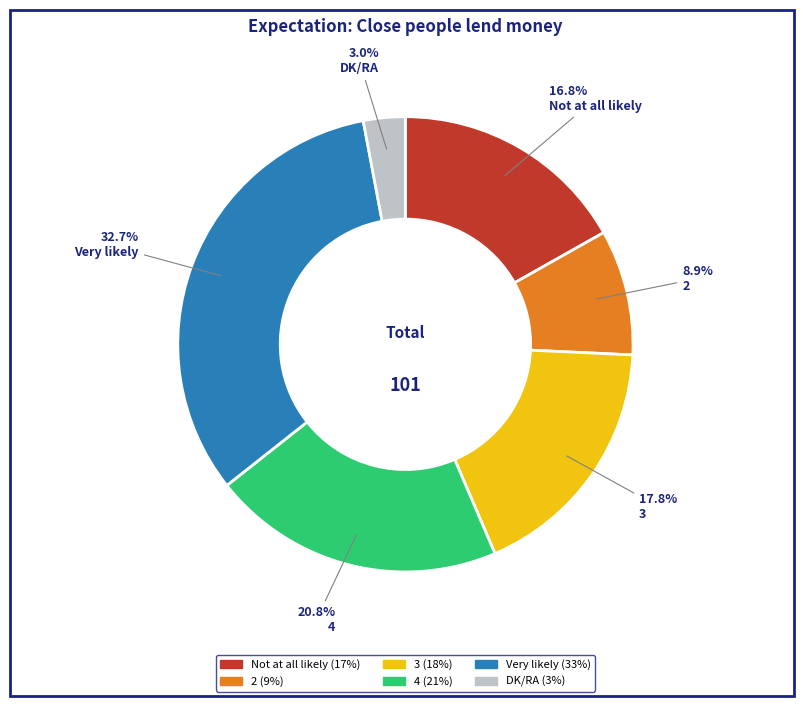

Between 3 and 2, which is larger?

3